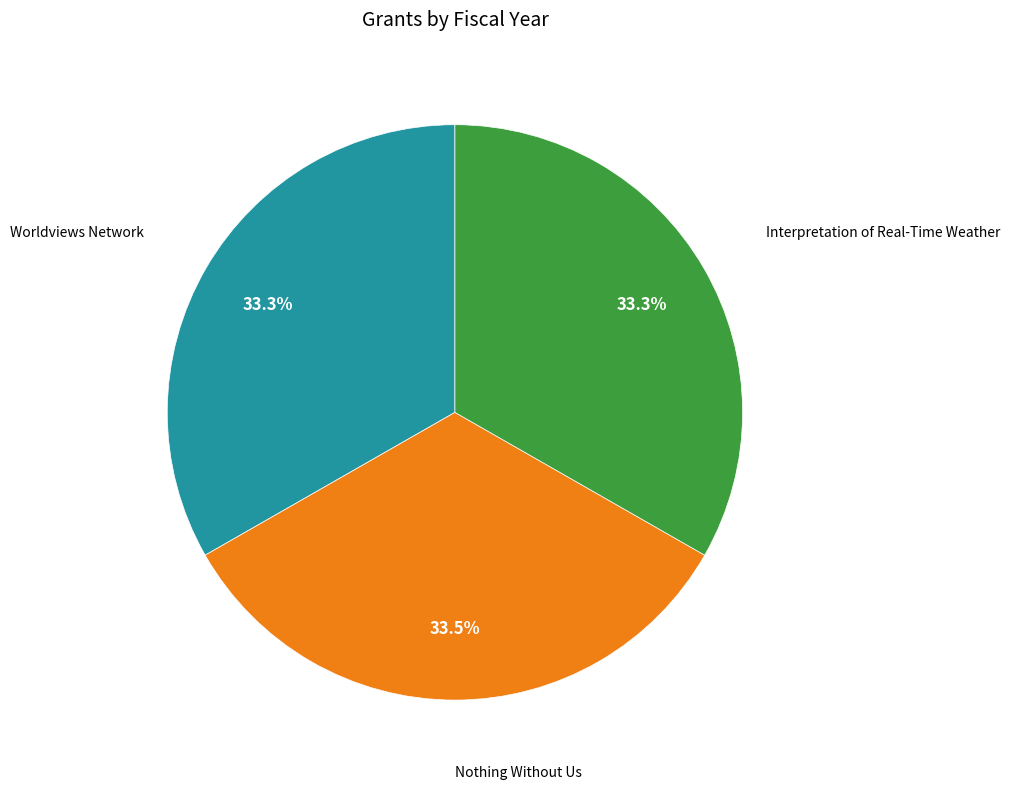

Does any single category account for the majority?

No